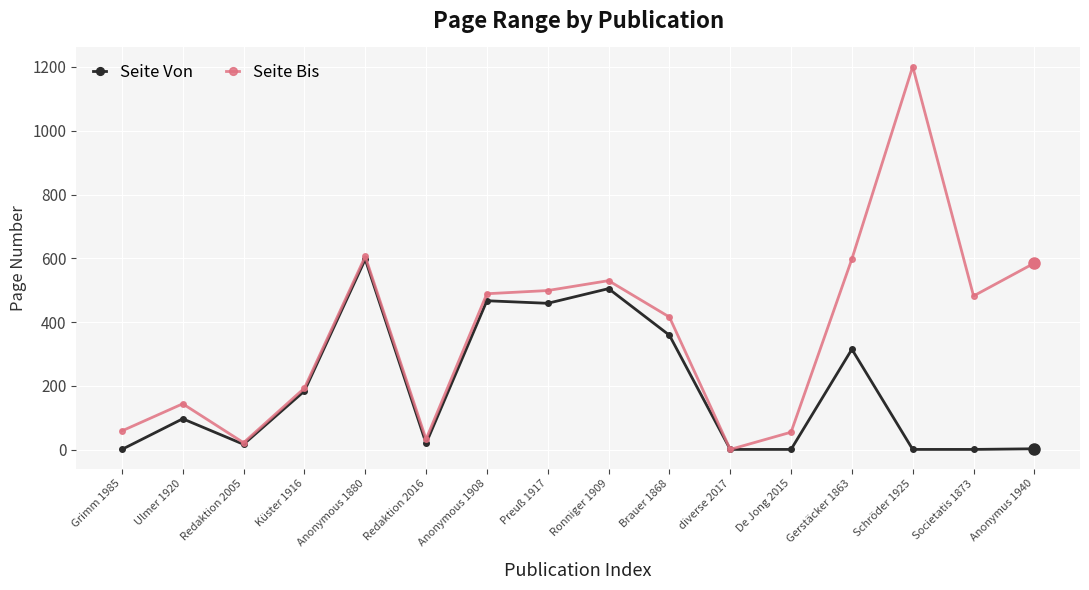

Does the chart display data point markers on the line(s)?

Yes